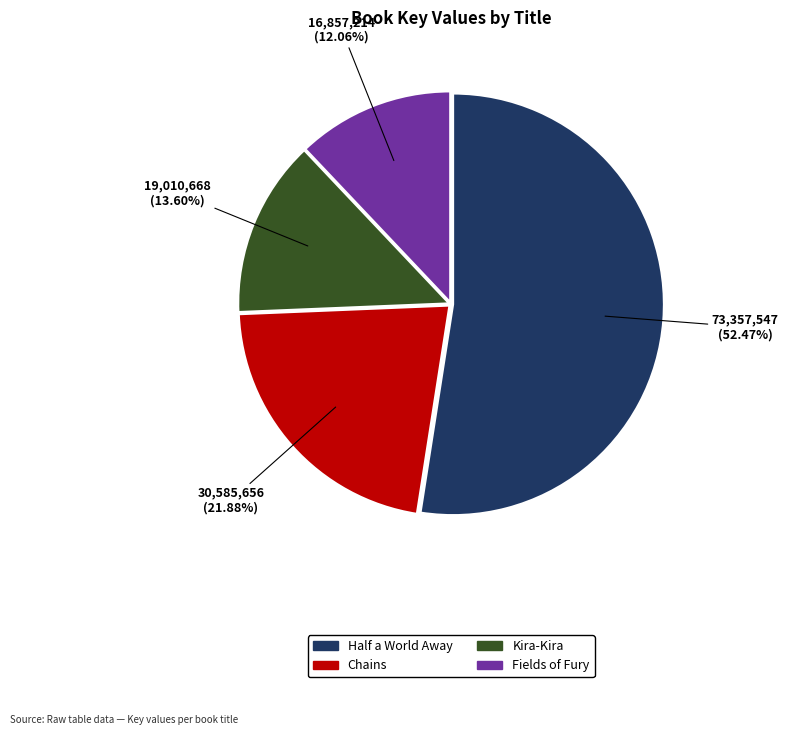

Is there a majority slice in this chart?

Yes